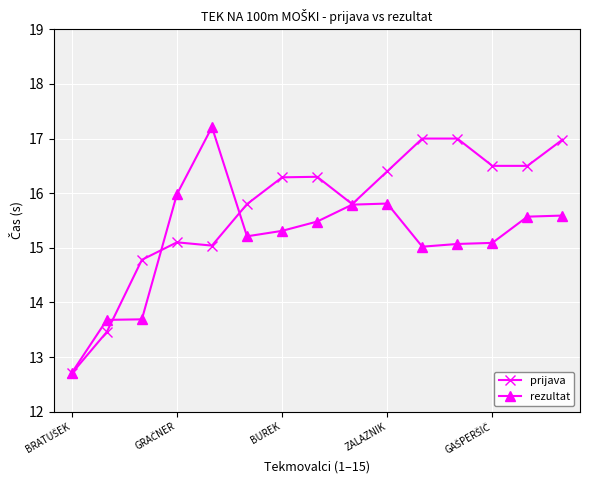

Rank the series by their average value, from lowest to highest.

rezultat, prijava